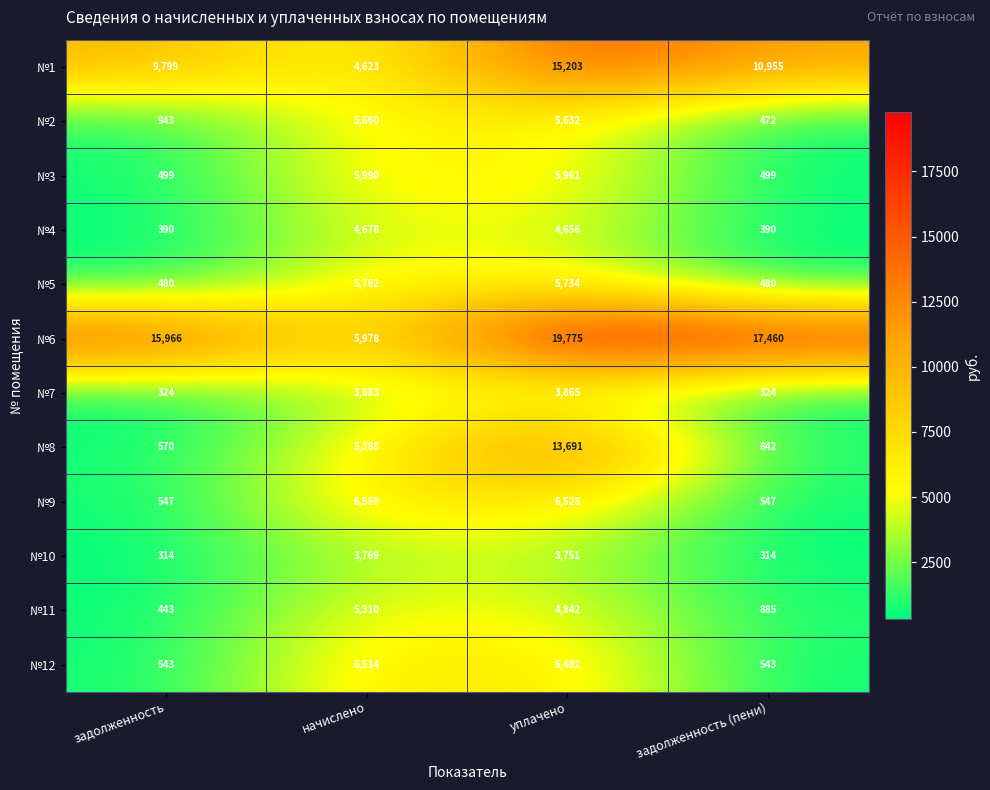

List the series in order of their peak value, highest first.

№6, №1, №8, №9, №12, №3, №5, №2, №11, №4, №7, №10